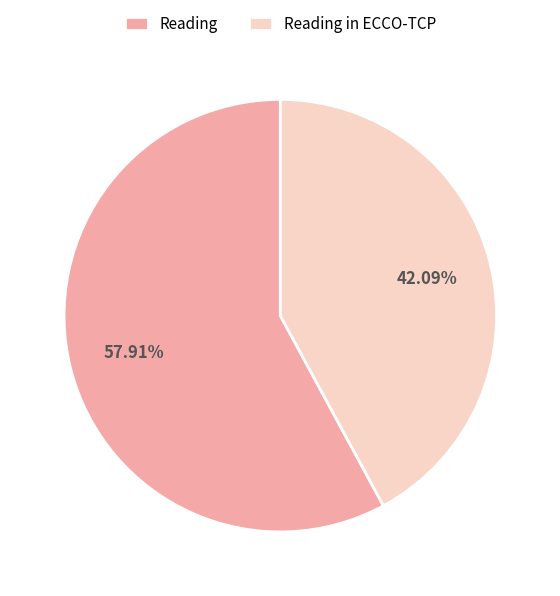

Which has a higher value, Reading in ECCO-TCP or Reading?

Reading